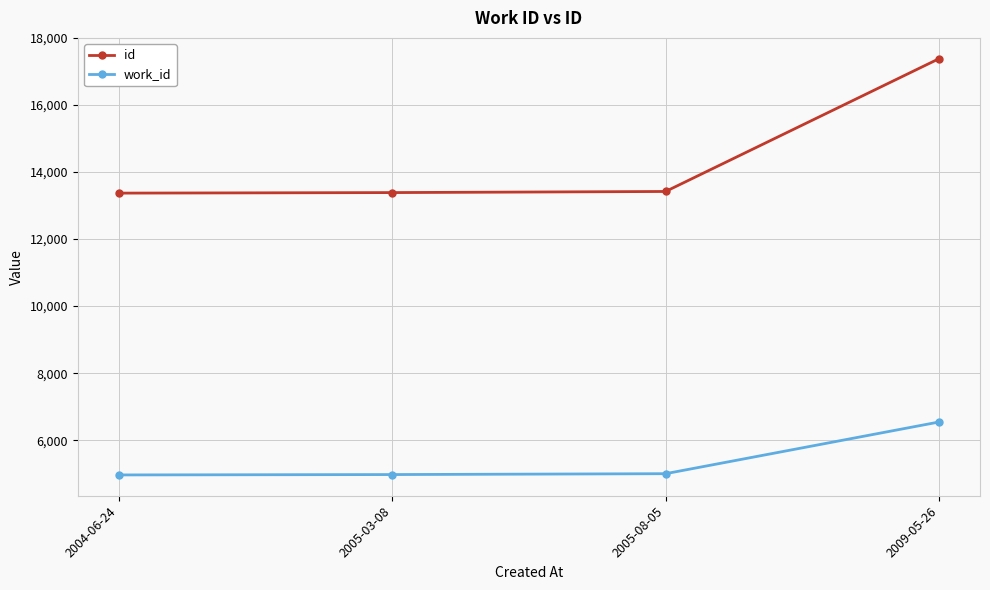

Which series has the largest total across all categories?

id